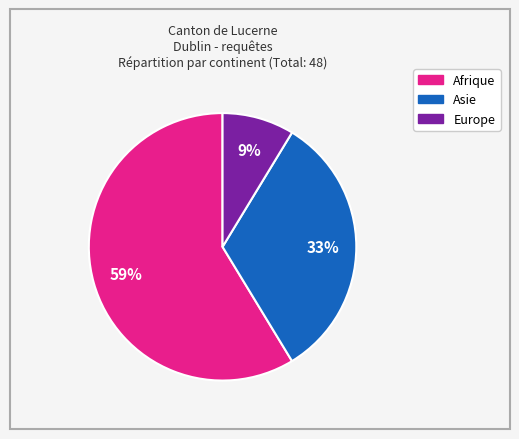

How many segments does this pie chart have?

3